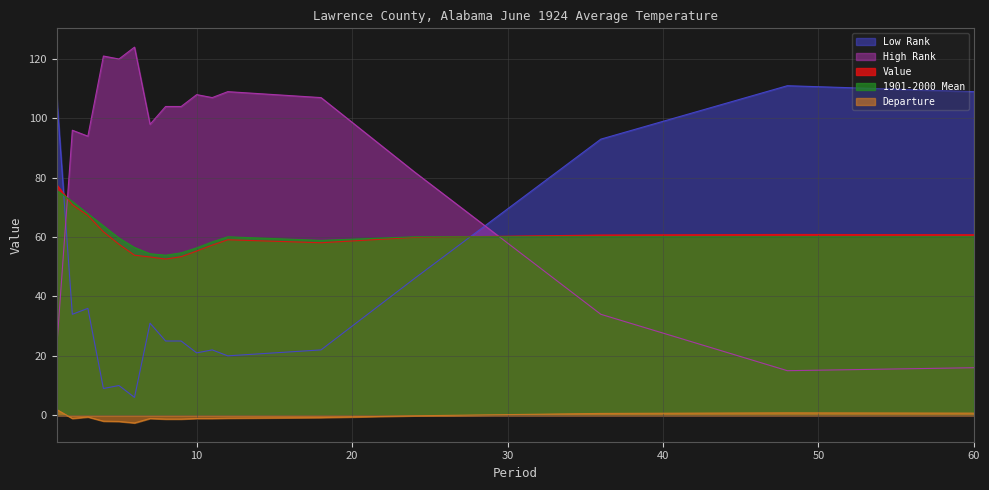

The value of Departure at 3 is -0.2. True or false?

False